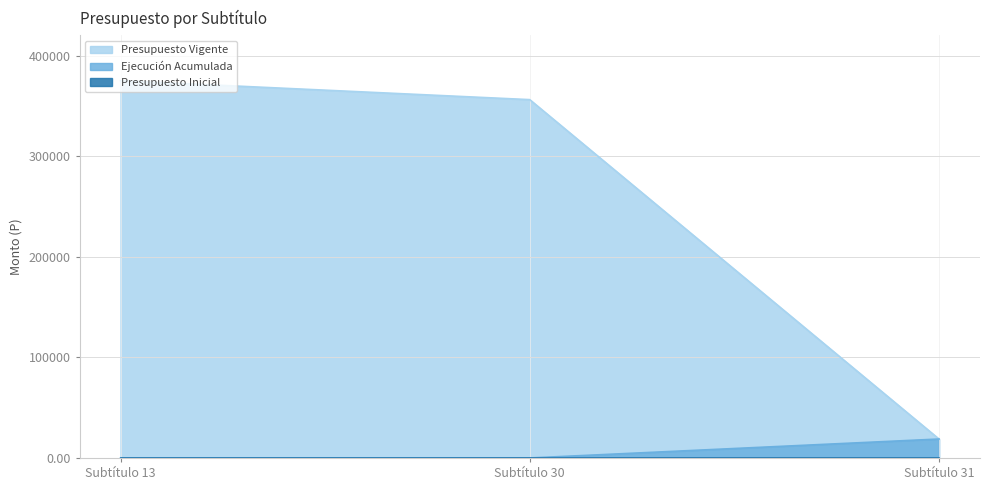

What is the difference between the maximum and minimum values in the Ejecución Acumulada series?

18827